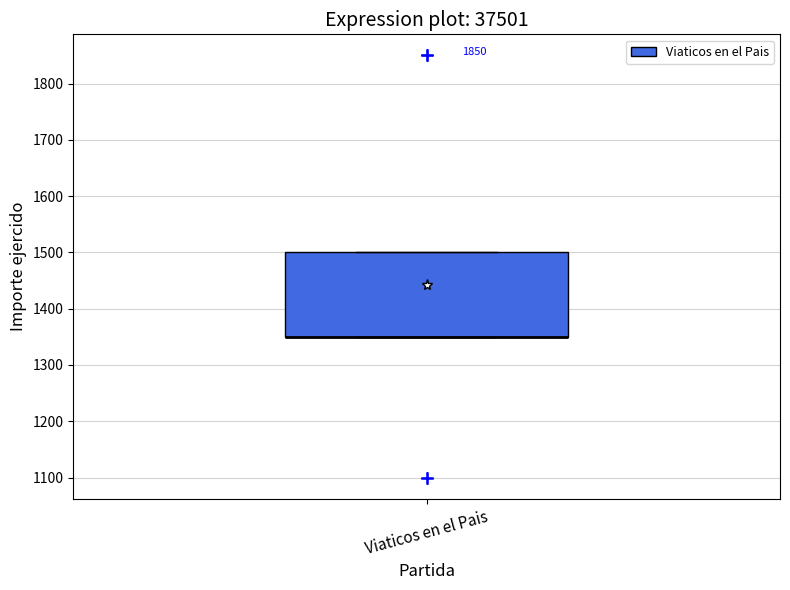

Where is the upper edge of the box for Viaticos en el Pais on the y-axis? The values are not printed on the chart, so give them approximately, as read against the axis.

1500